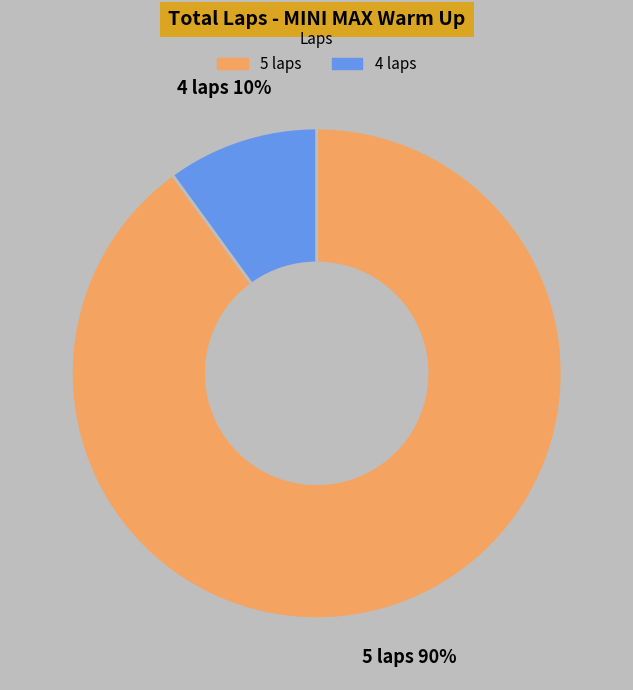

To the nearest percent, what is the average slice percentage?

50%